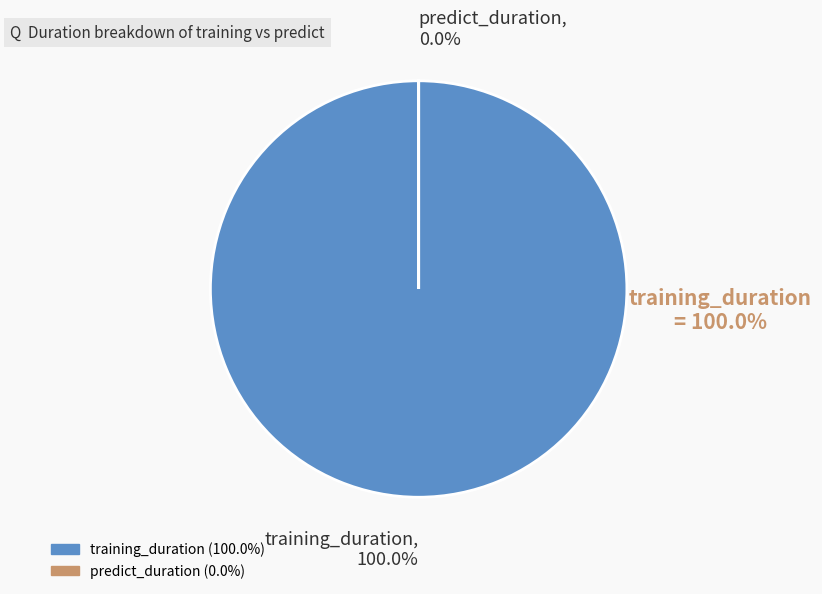

True or false: training_duration accounts for 100% of the total.

True